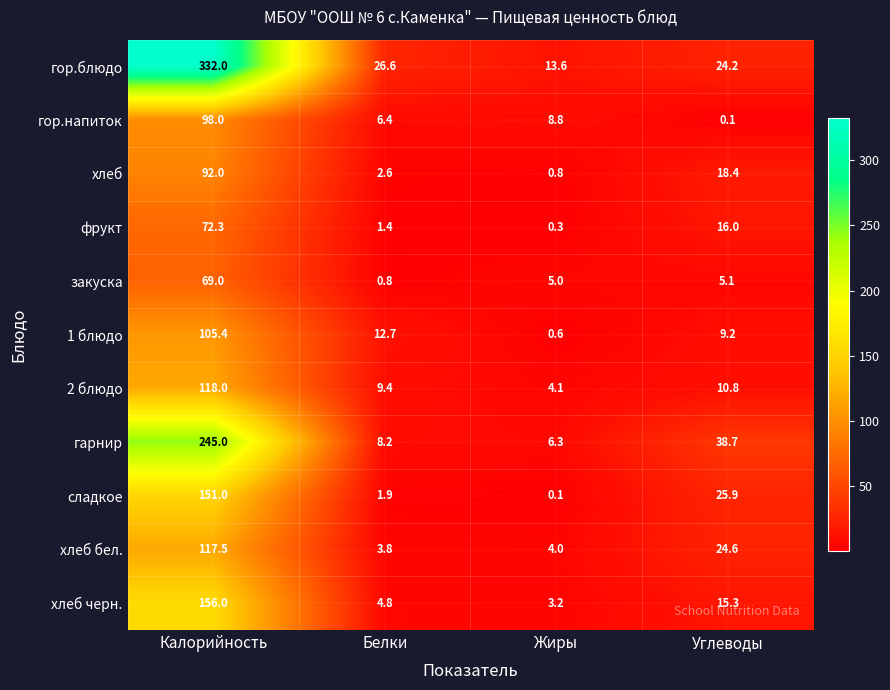

Which series has the largest range (max minus min)?

гор.блюдо